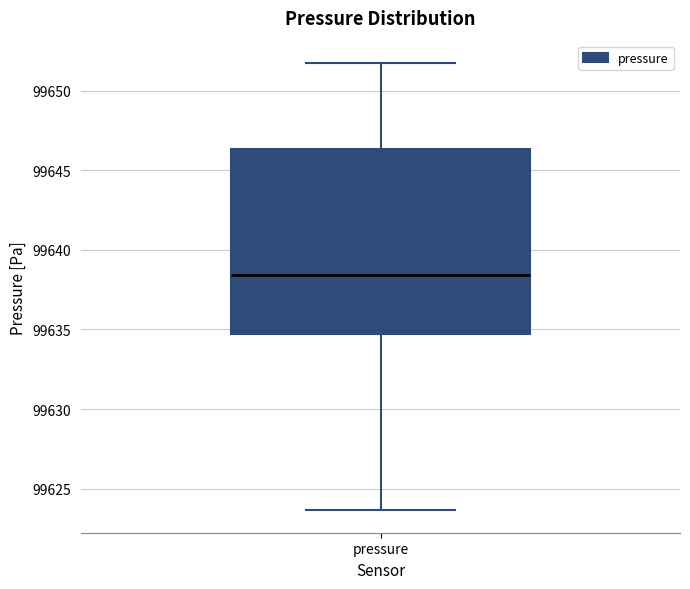

Read this box plot against the y-axis: the position of the median line, the range covered by the box, and the ends of both whiskers. The values are not printed on the chart, so give them approximately, as read against the axis.

median 99638.5, box 99634.5 to 99646.5, whiskers 99623.5 to 99652.0